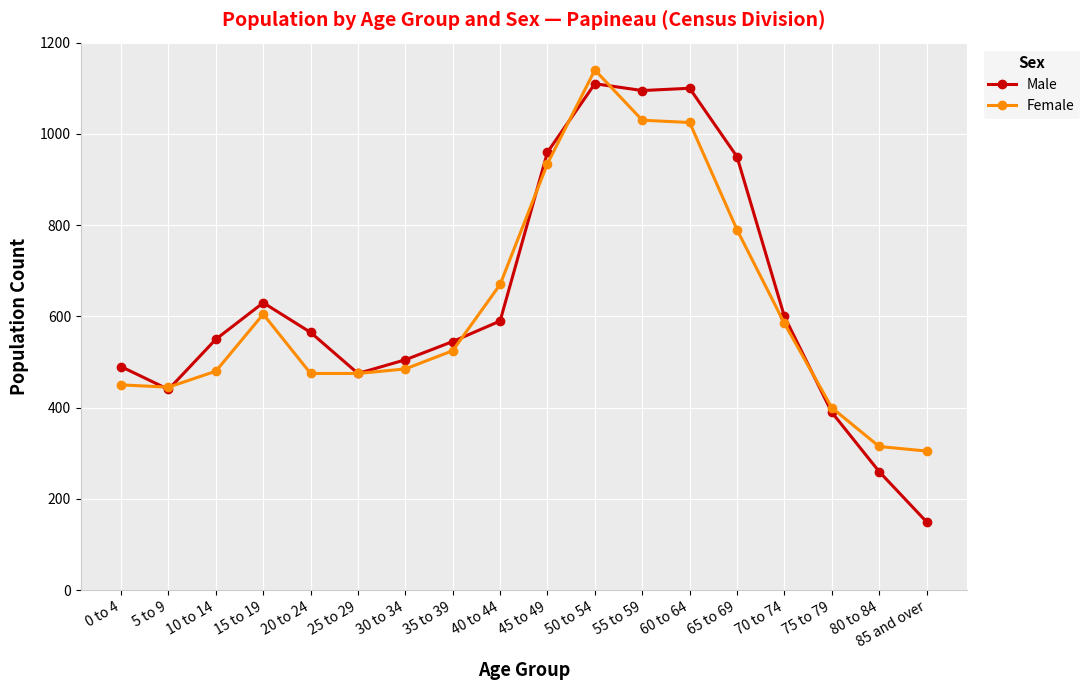

How many lines are shown in the chart?

2